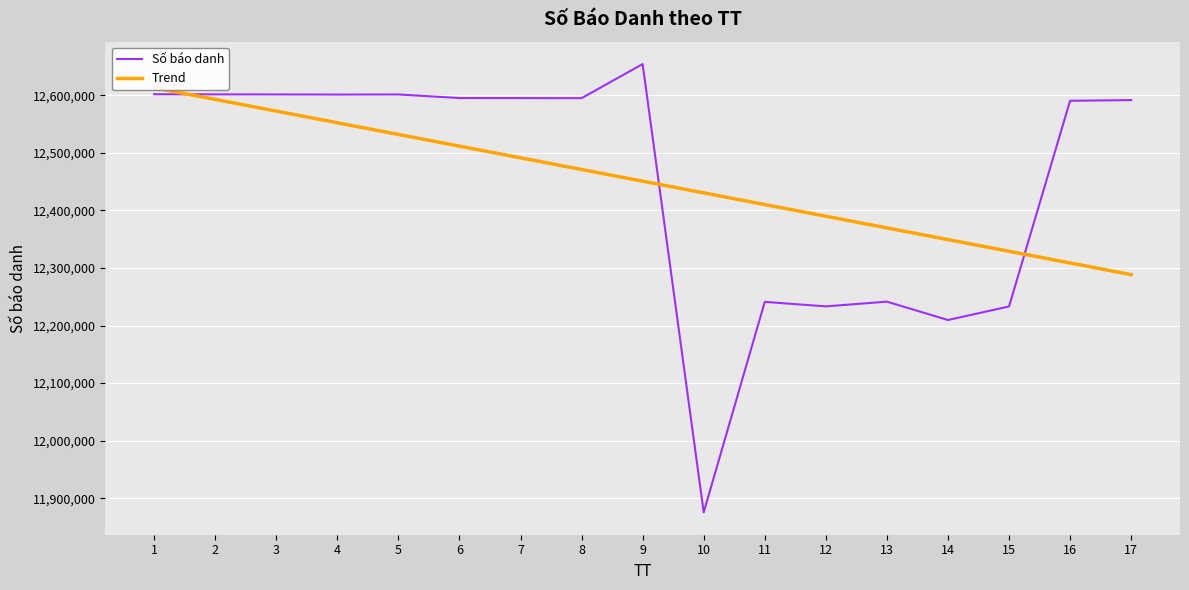

True or false: Trend and Số báo danh intersect in this chart.

True